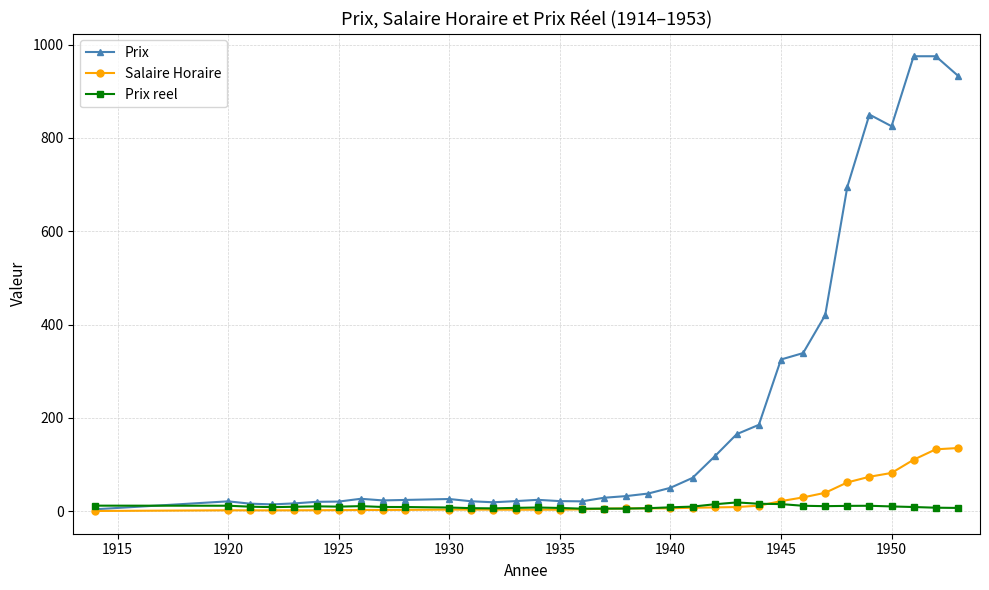

Which series has the largest total across all categories?

Prix